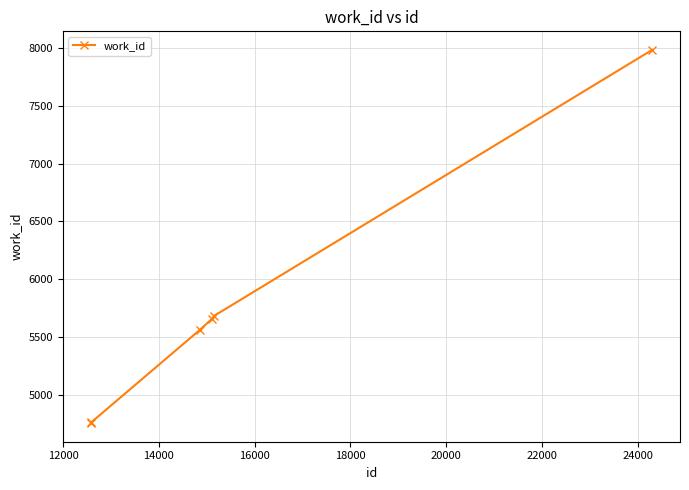

What is the maximum value shown in the chart?

7984